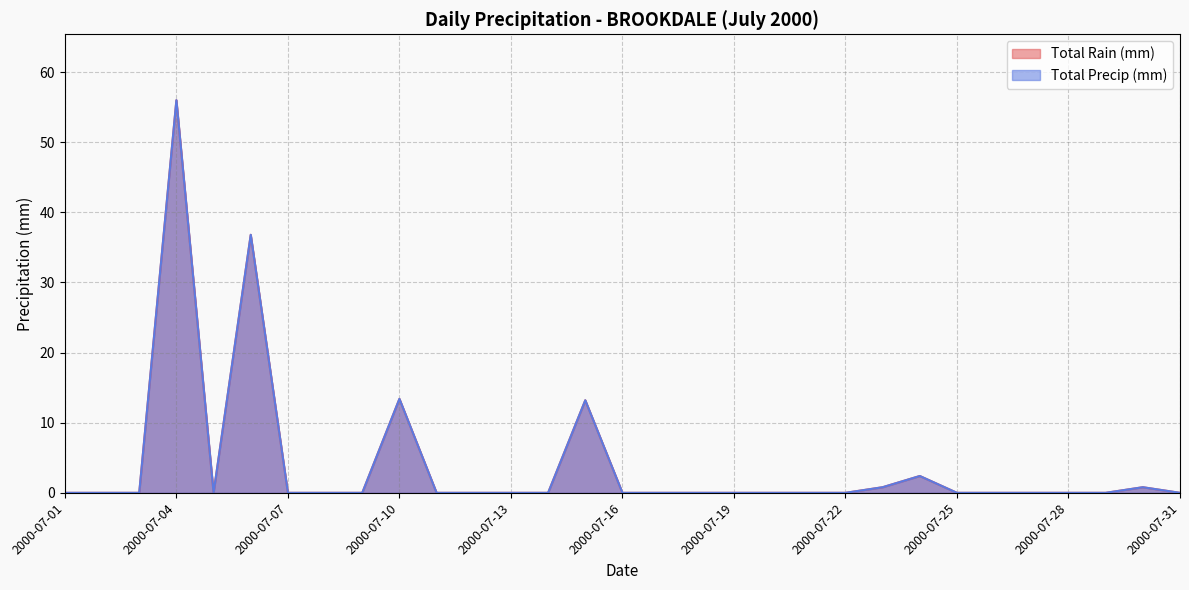

Which has a higher value, 2000-07-23 or 2000-07-26?

2000-07-23